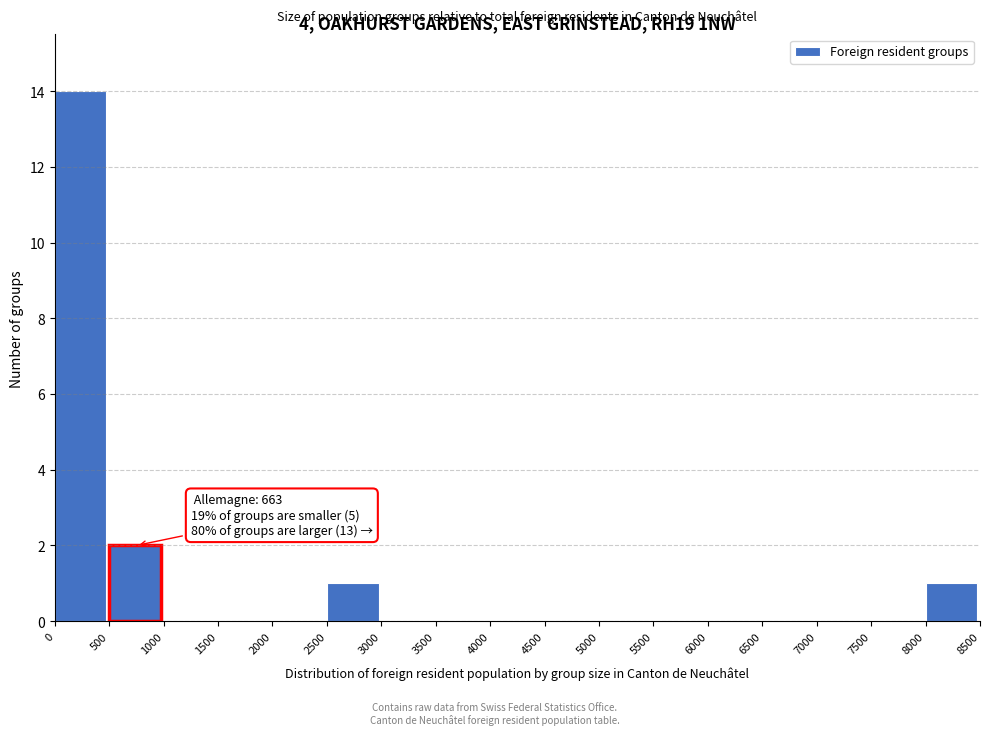

Which range on the x-axis has the tallest bar?

0 to 500